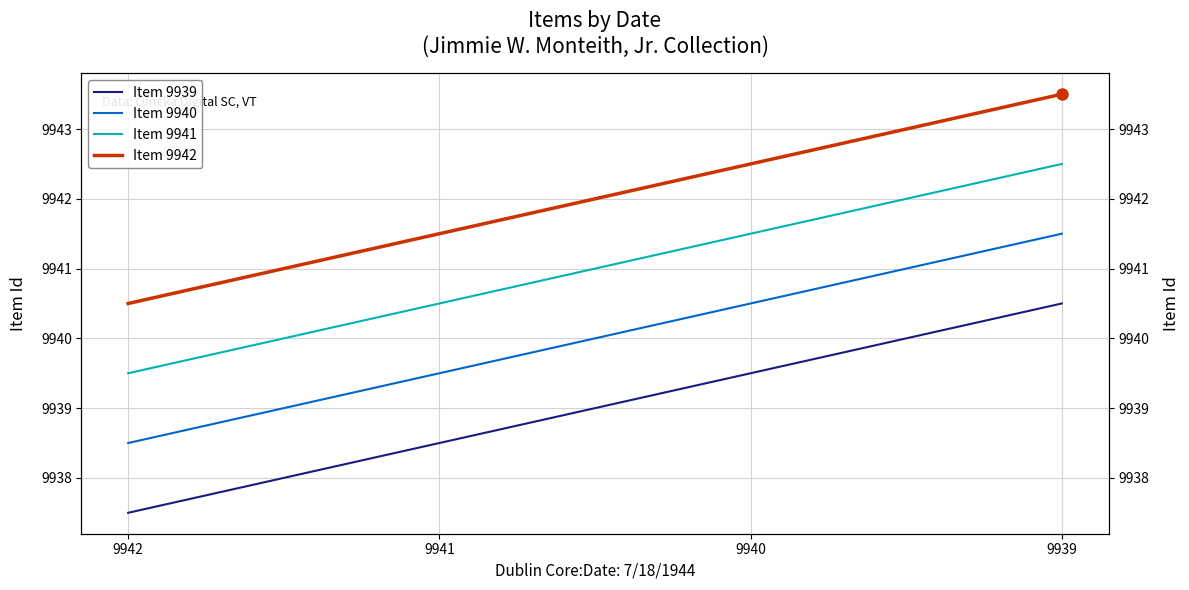

What value does the Item 9940 series have at 9942?

9938.5